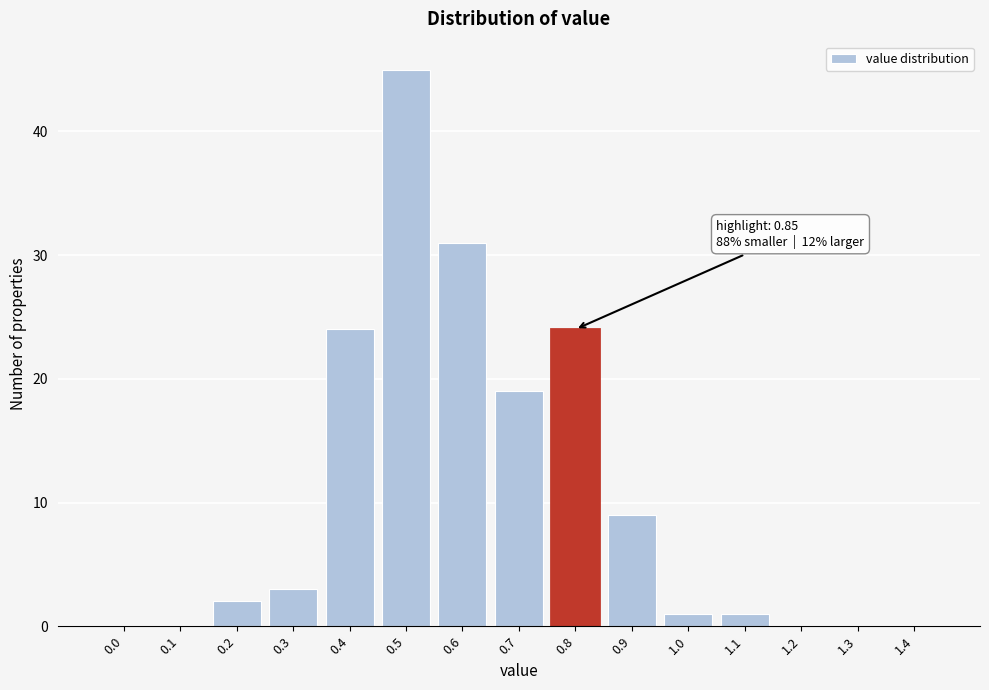

Reading left to right, transcribe all the data shown in this chart.

0.0=0	0.1=0	0.2=2	0.3=3	0.4=24	0.5=45	0.6=31	0.7=19	0.8=24	0.9=9	1.0=1	1.1=1	1.2=0	1.3=0	1.4=0